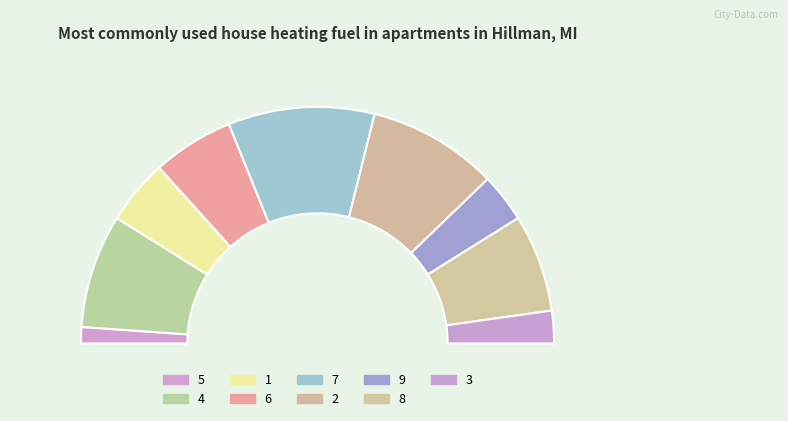

Is it true that 5 is 1% of the pie?

False